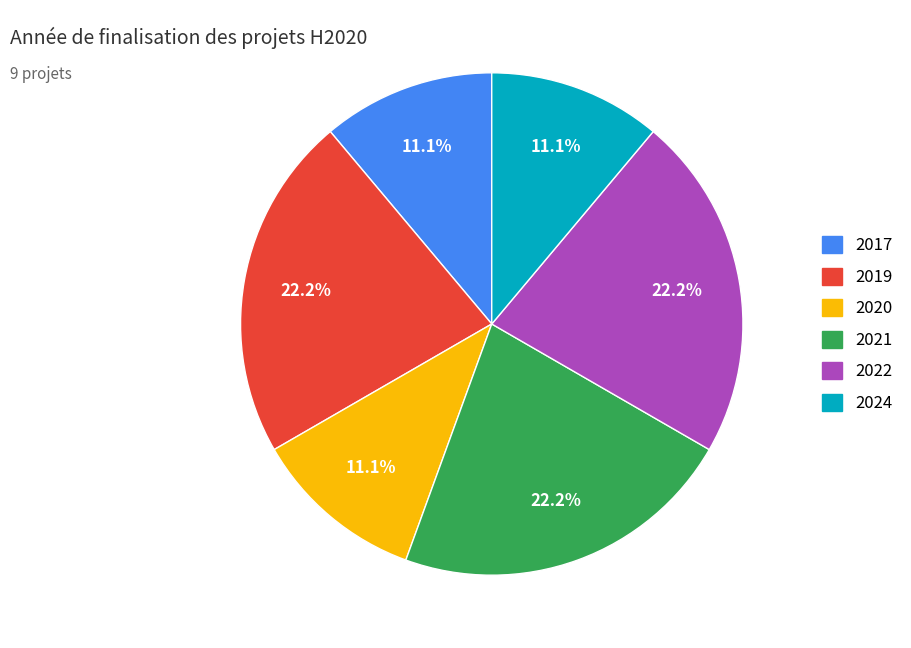

Does any single category account for the majority?

No